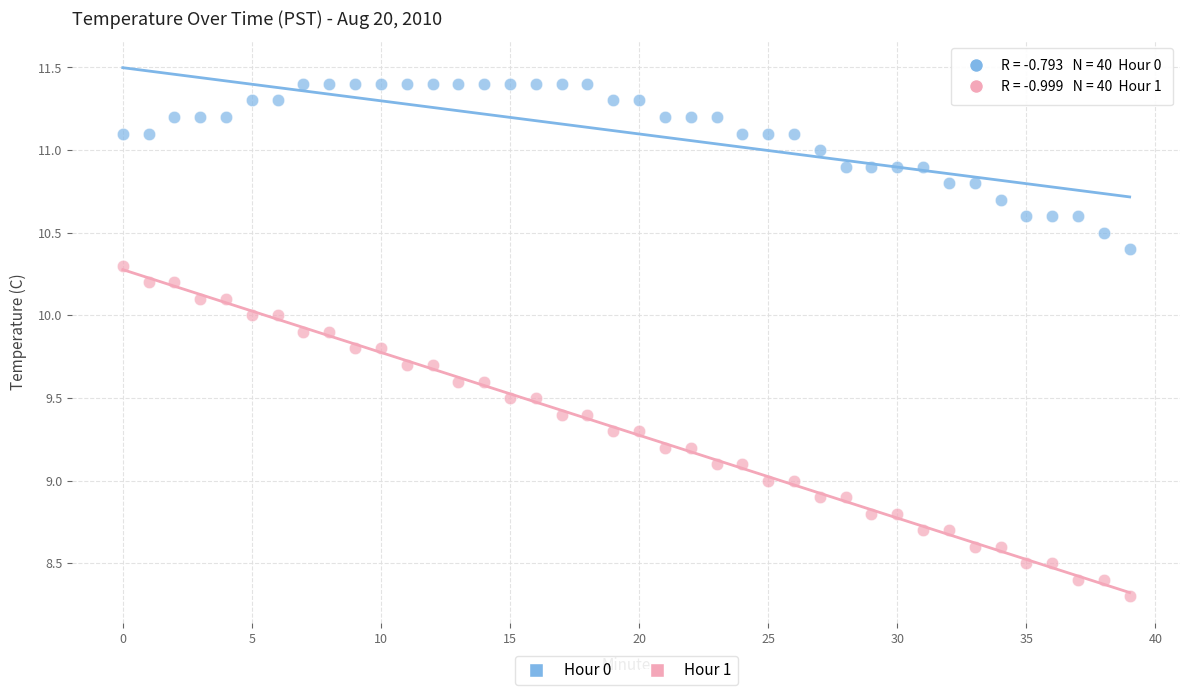

Across all data points, what is the range of Y values (max minus min)?

3.1